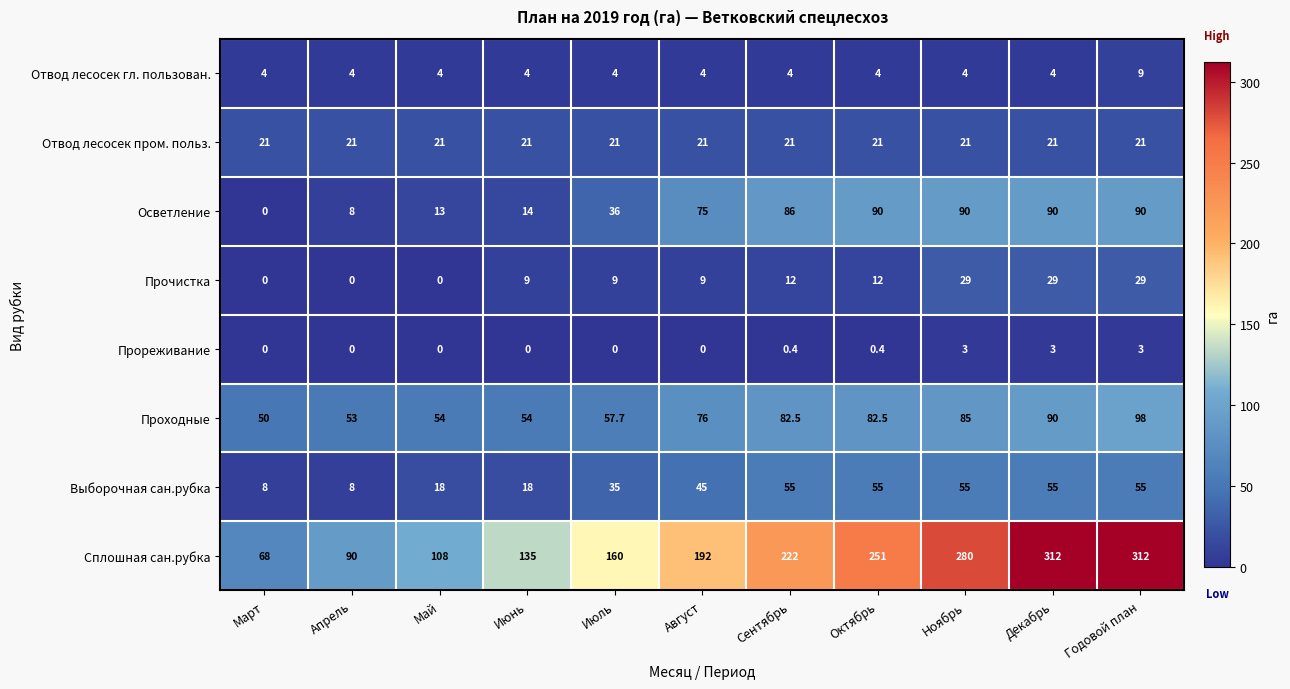

Count the number of data series in this chart.

8